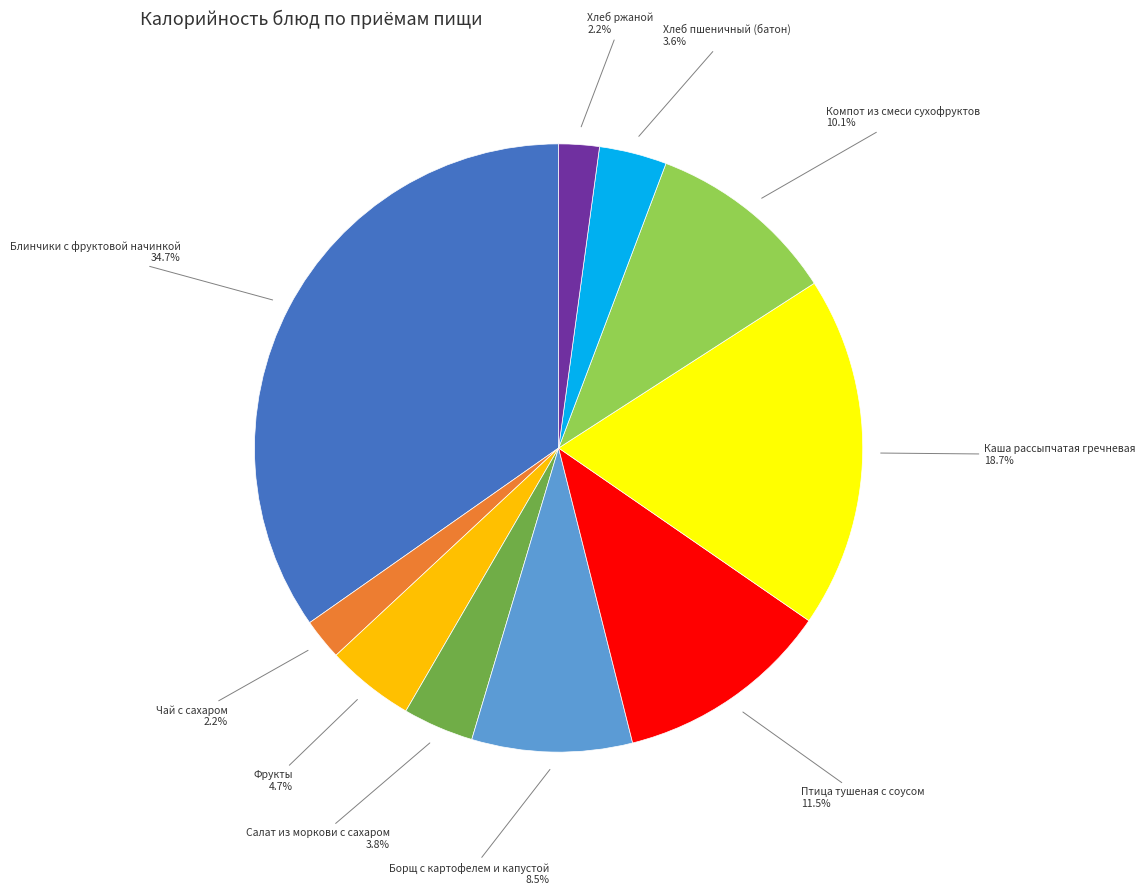

Is there any slice that represents more than half of the pie?

No